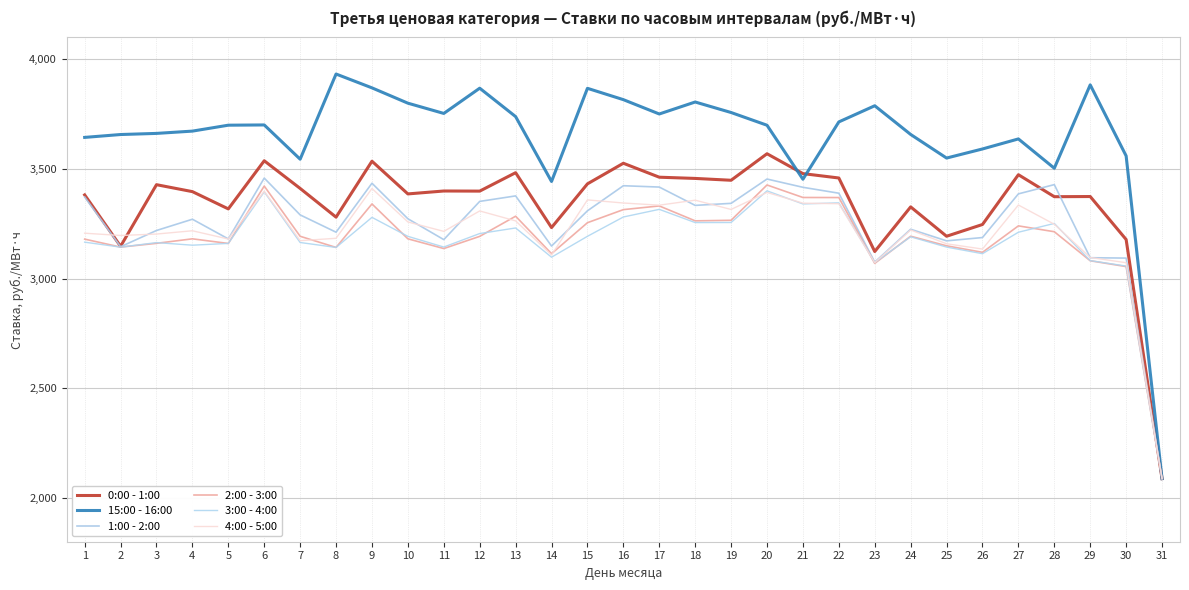

Is it true that 2:00 - 3:00 equals 3263.4 at 18?

True